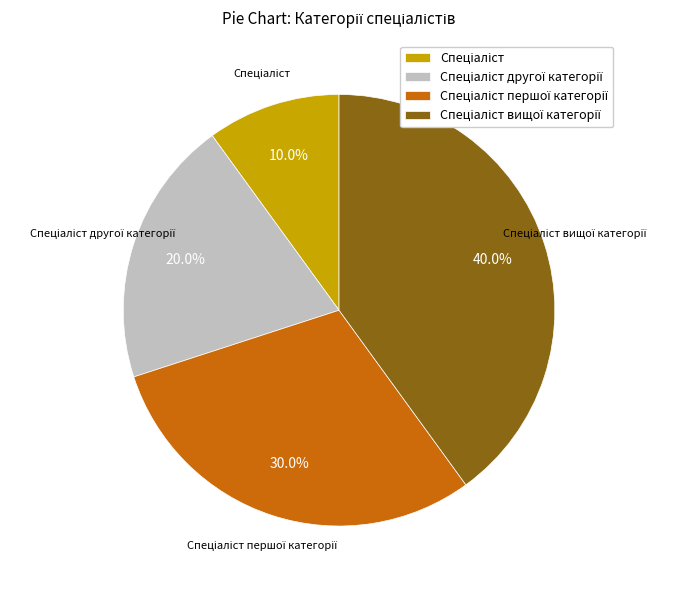

Is there a majority slice in this chart?

No